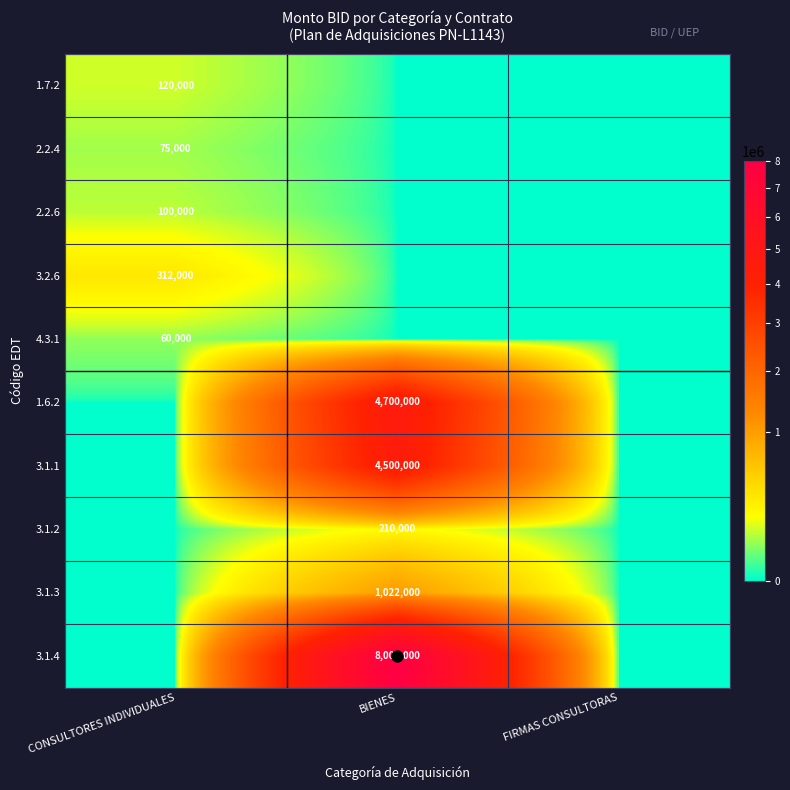

Is it true that 1.6.2 equals 2415818 at BIENES?

False